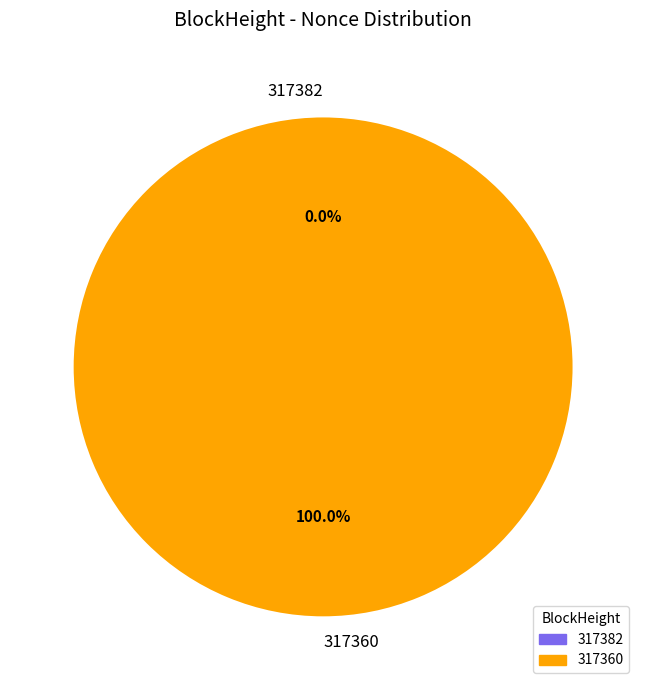

Which category has the biggest portion of the pie?

317360